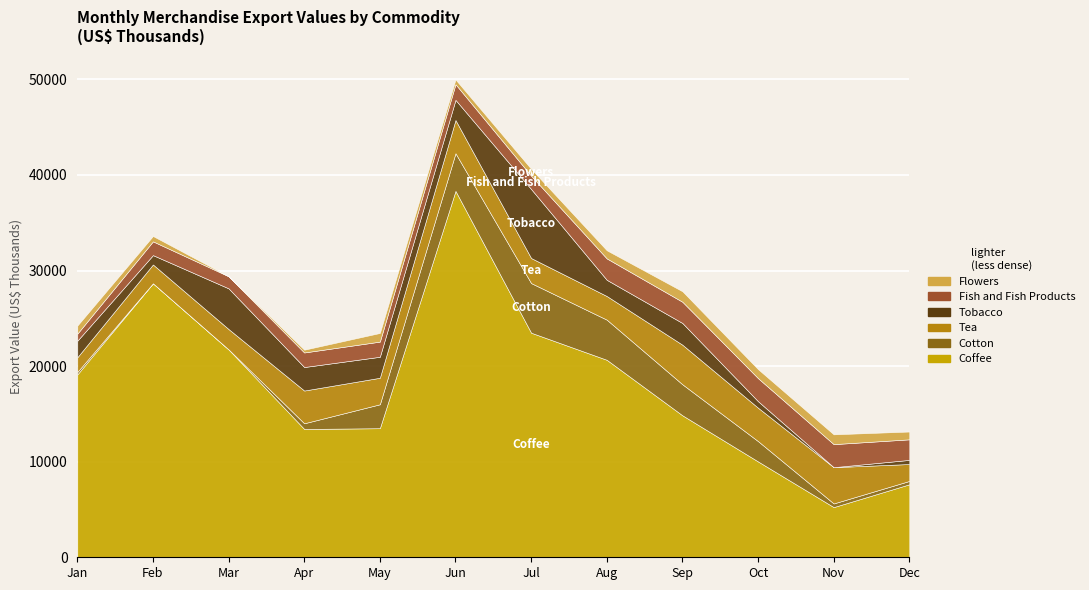

Which has a higher value, Fish and Fish Products or 9?

Fish and Fish Products